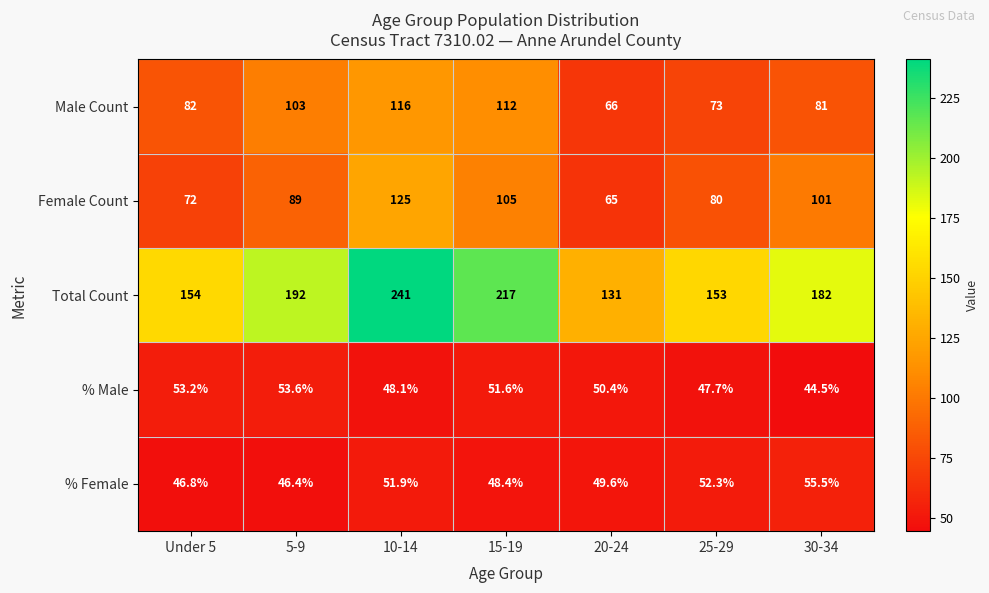

What is the greatest value displayed?

241.0